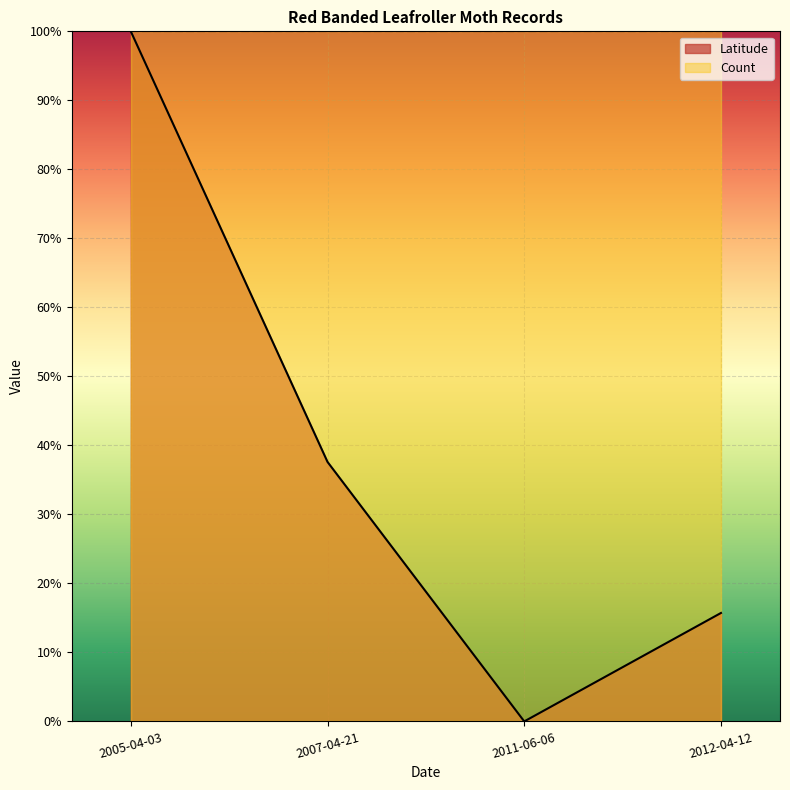

Which has a higher value, 2012-04-12 or 2007-04-21?

2007-04-21